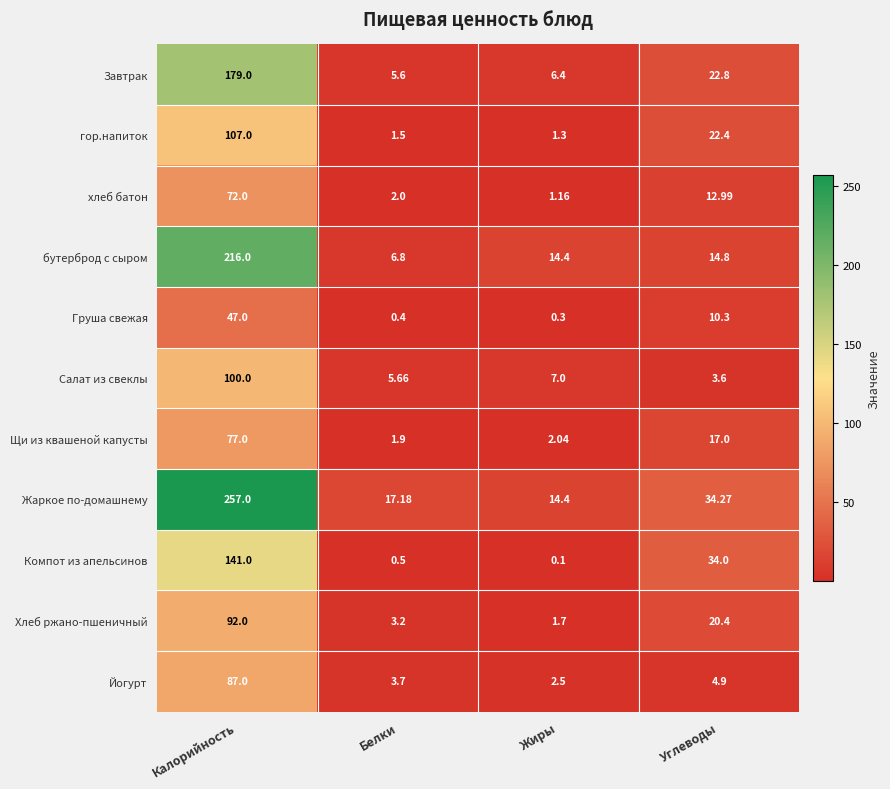

Which series changed the most between Калорийность and Углеводы?

Жаркое по-домашнему